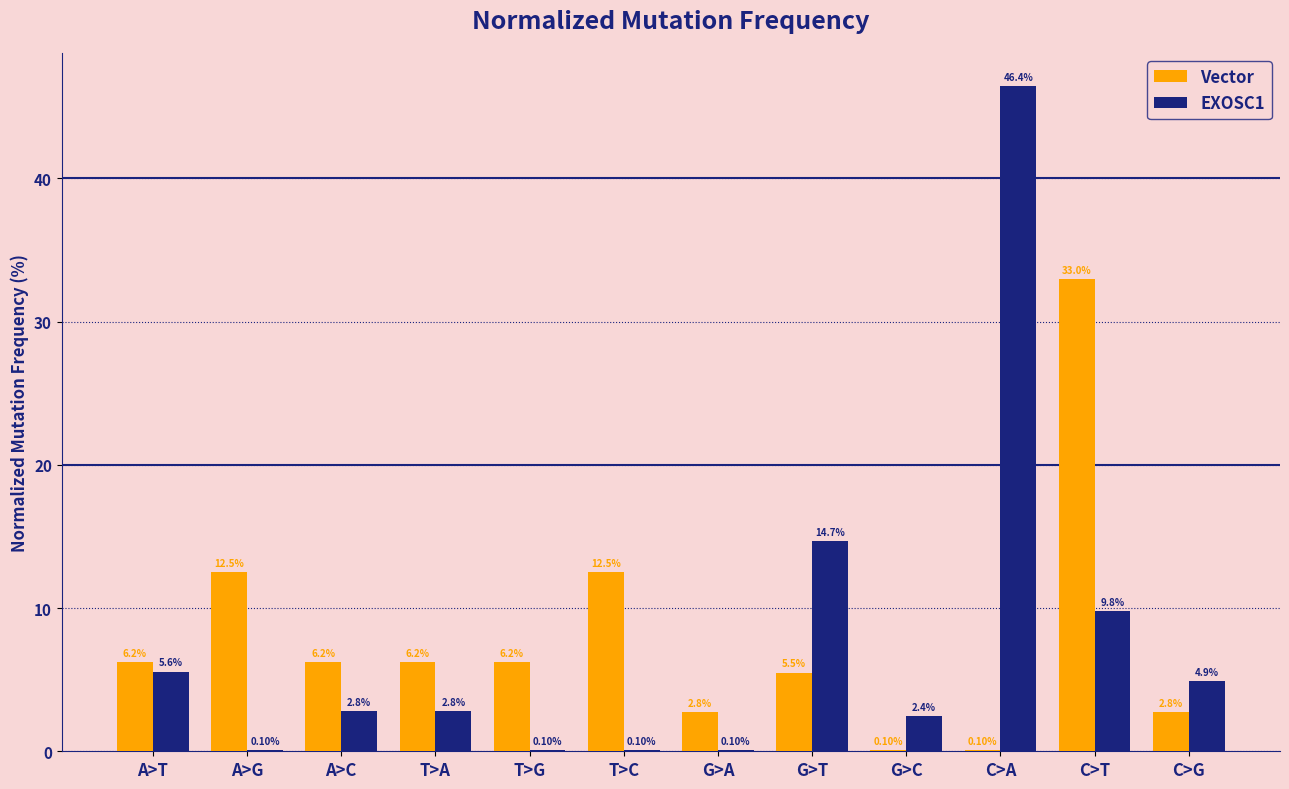

Are the bars grouped side by side (vs. stacked)?

Yes